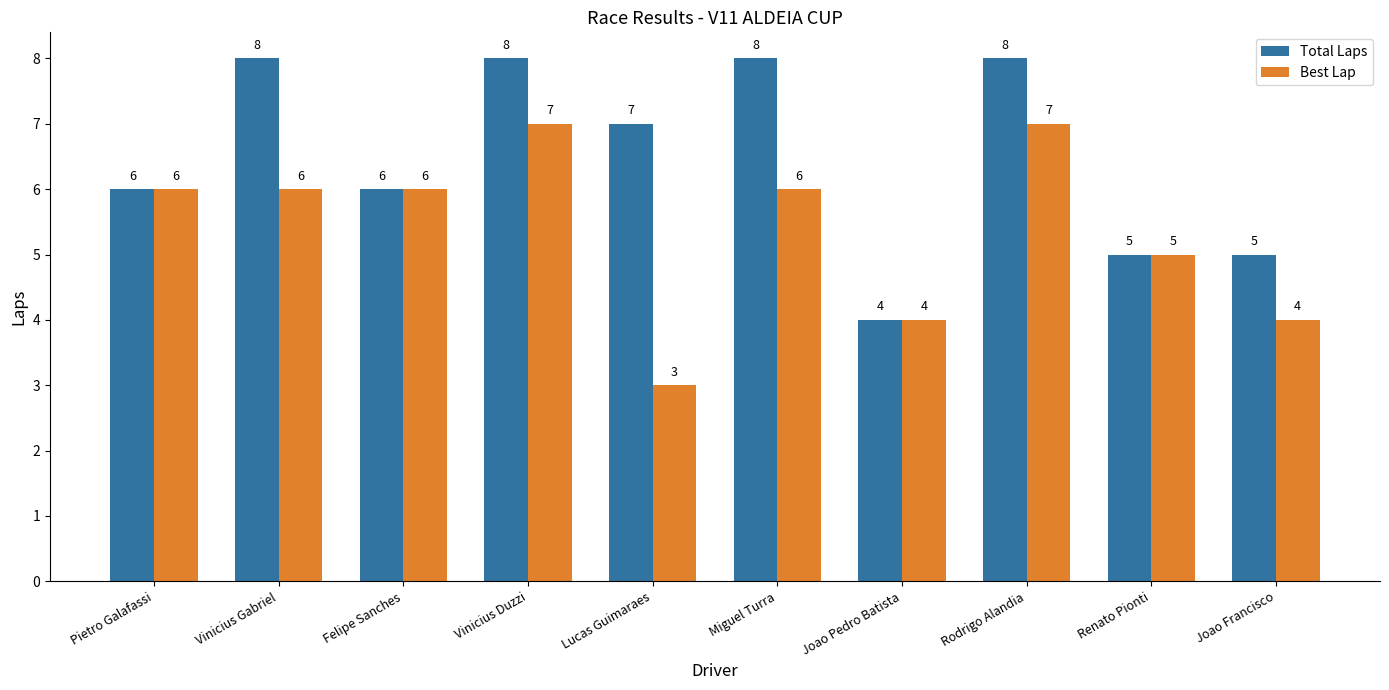

Rank the series at Vinicius Duzzi from highest to lowest value.

Total Laps, Best Lap